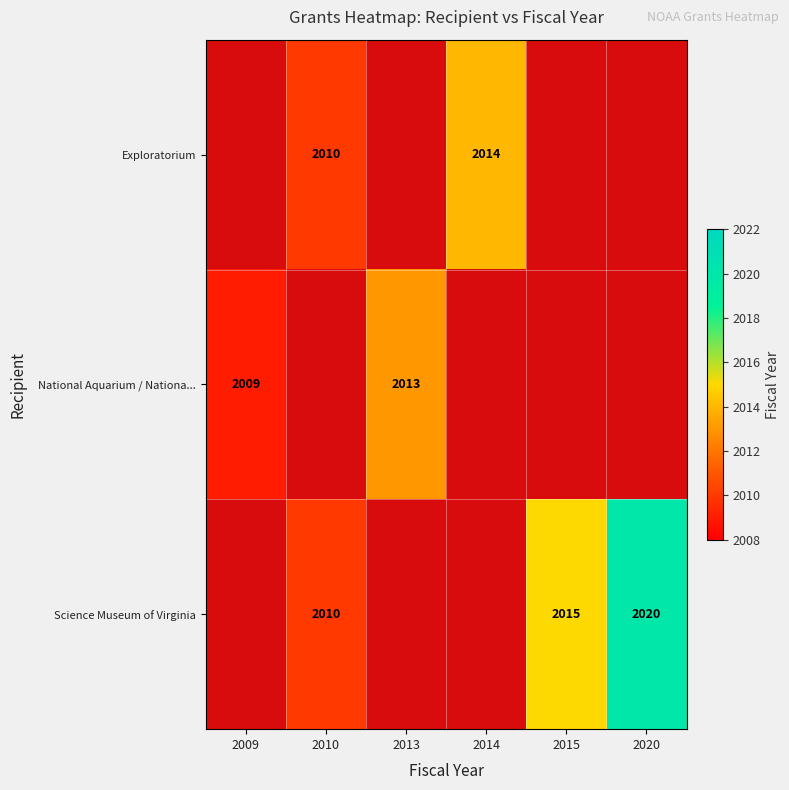

Count the number of data series in this chart.

3